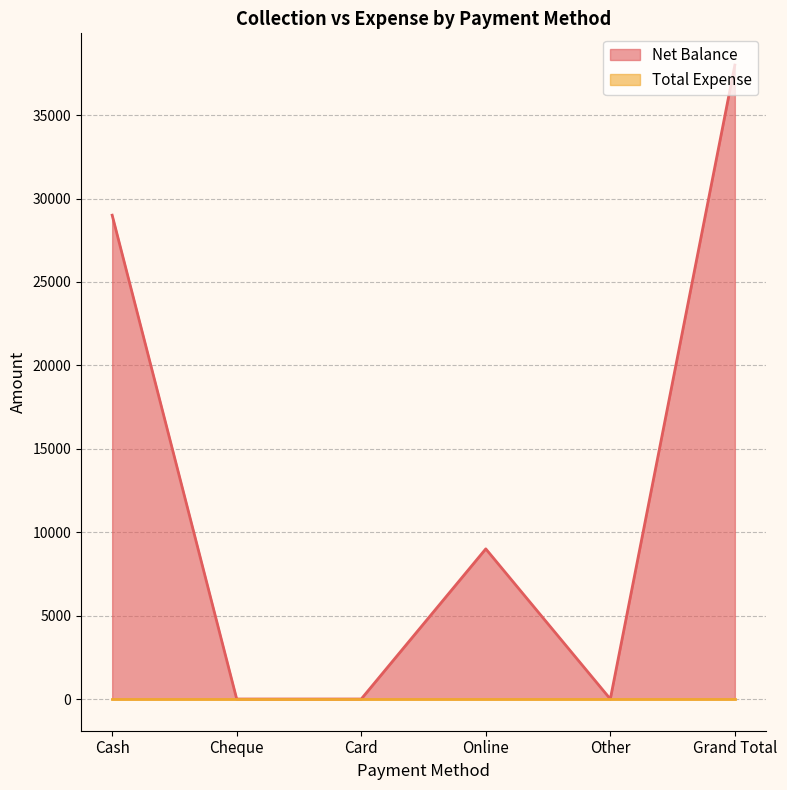

At which label does the data first exceed 9000?

Cash